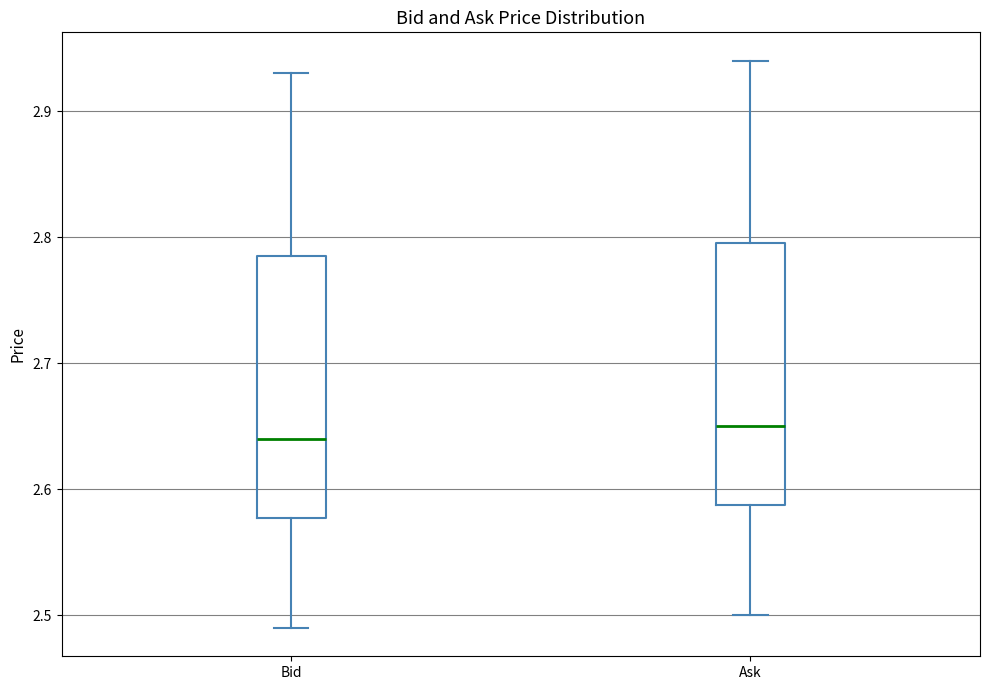

Where does the upper whisker of the box for Bid end on the y-axis? The values are not printed on the chart, so give them approximately, as read against the axis.

2.93